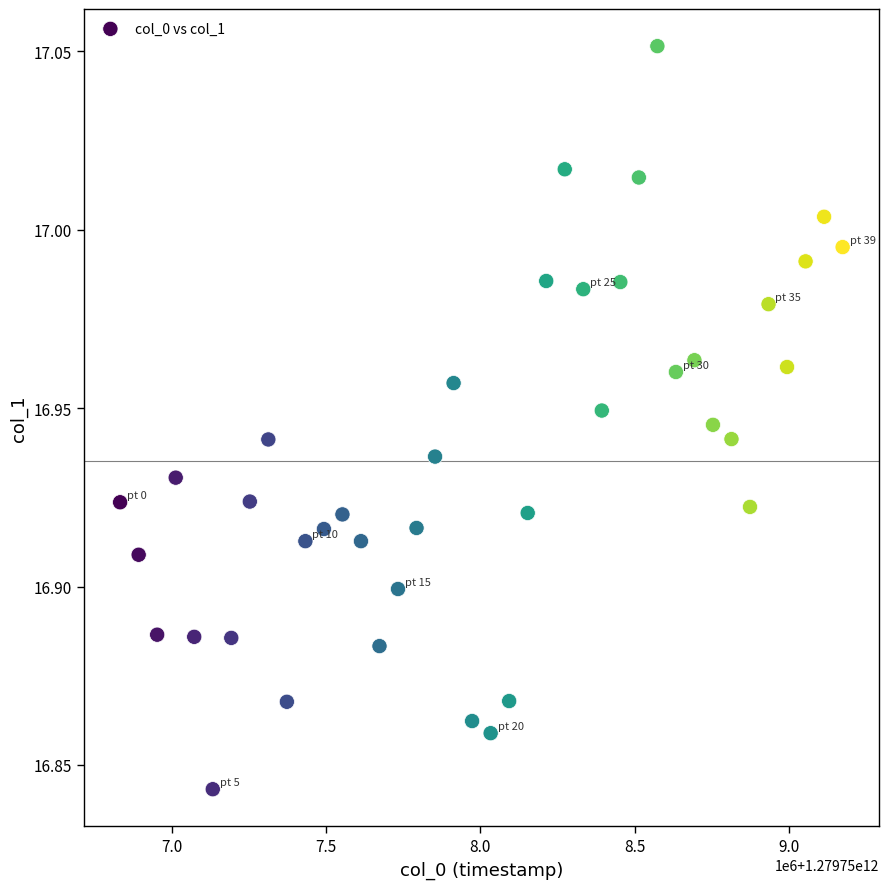

What is the range of X values (max minus min)?

2340000.0